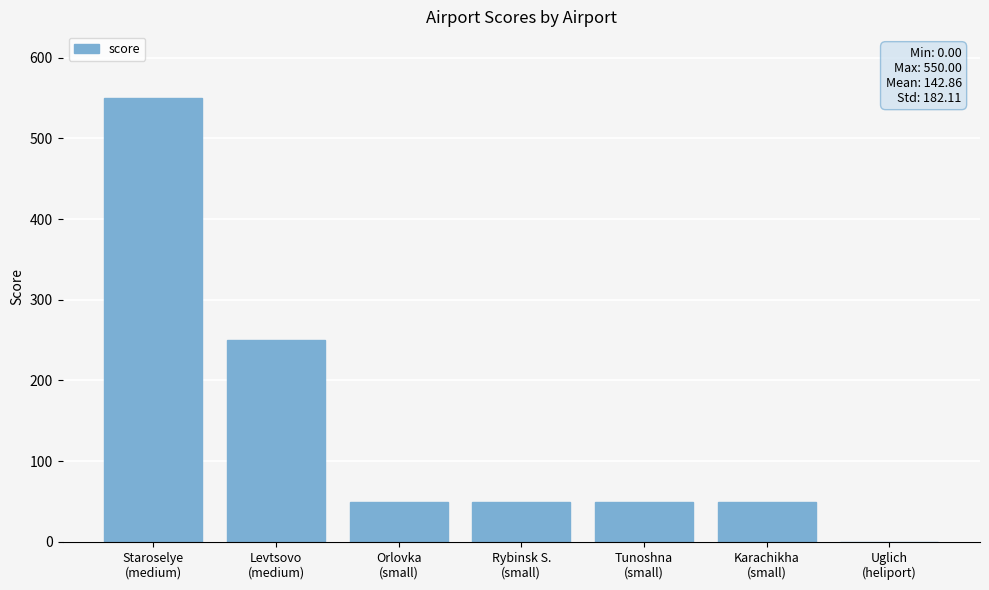

What is the greatest value displayed?

550